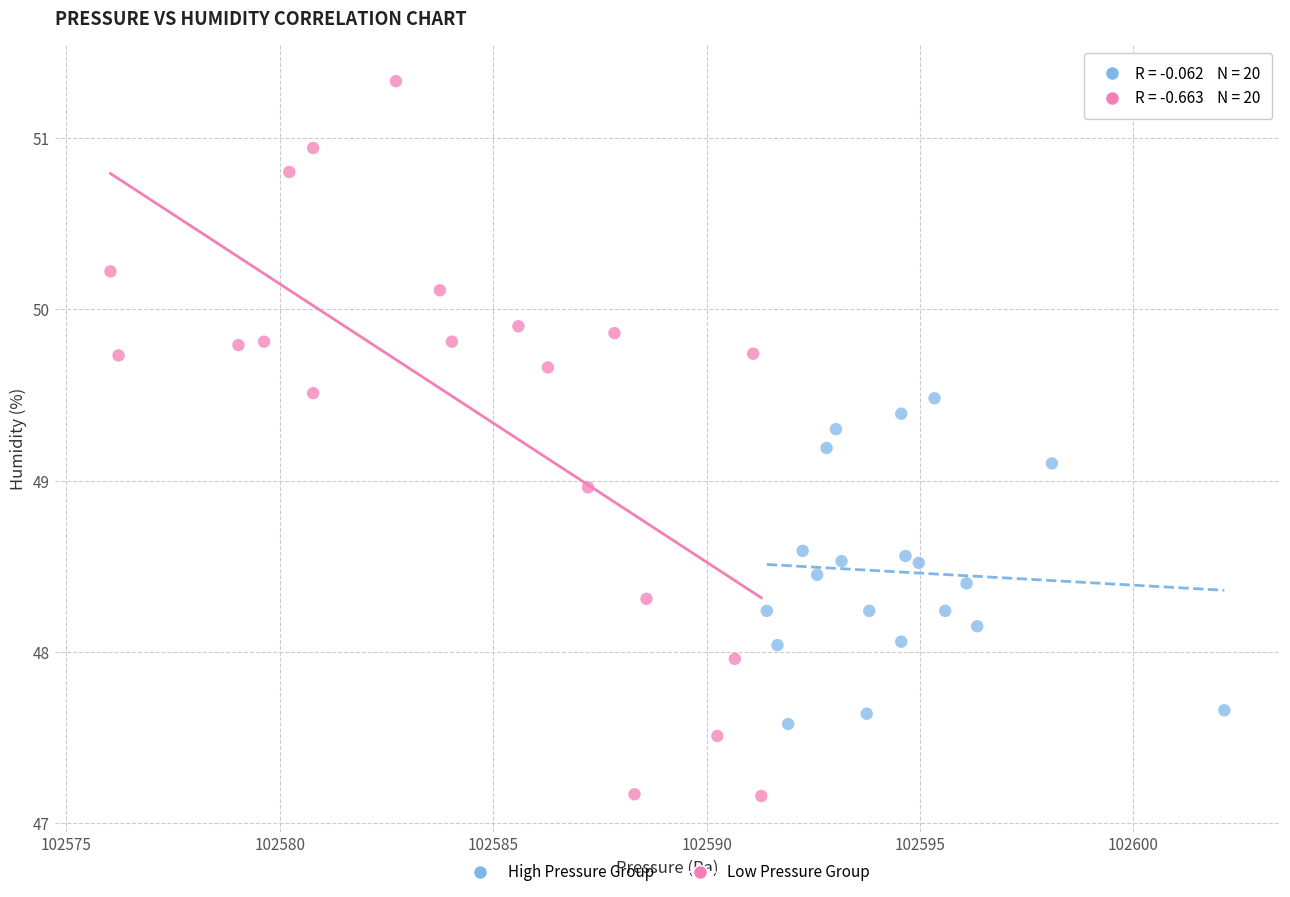

Which series has the widest spread of Y values?

Low Pressure Group